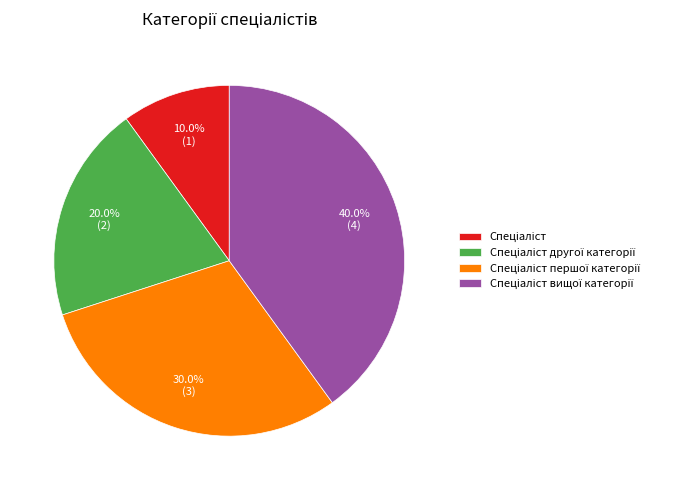

Is there a majority slice in this chart?

No